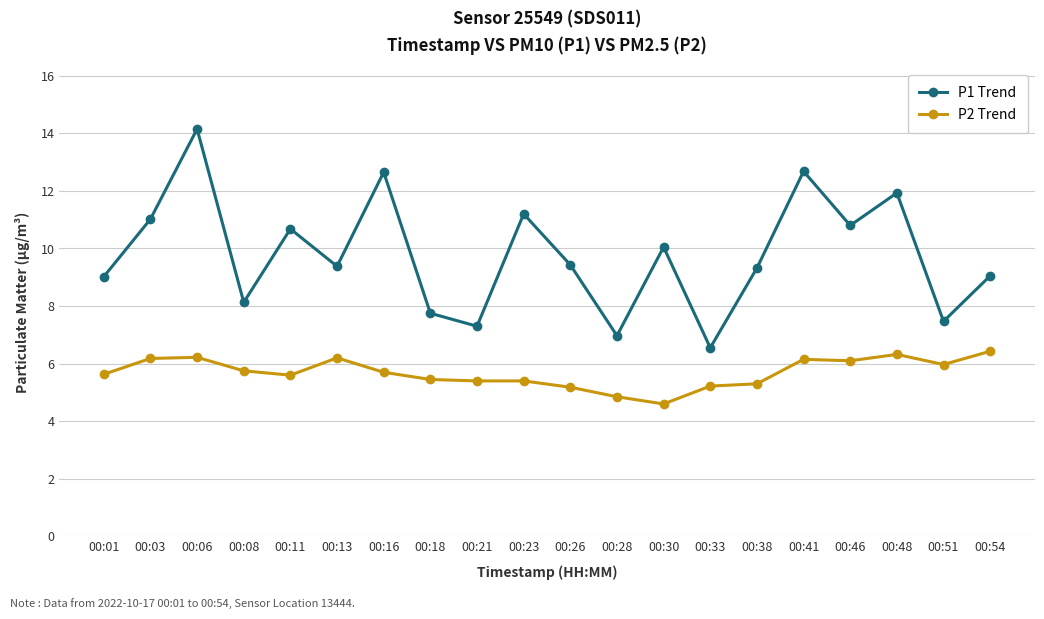

True or false: P1 Trend has a value of 13.5 at 00:30.

False